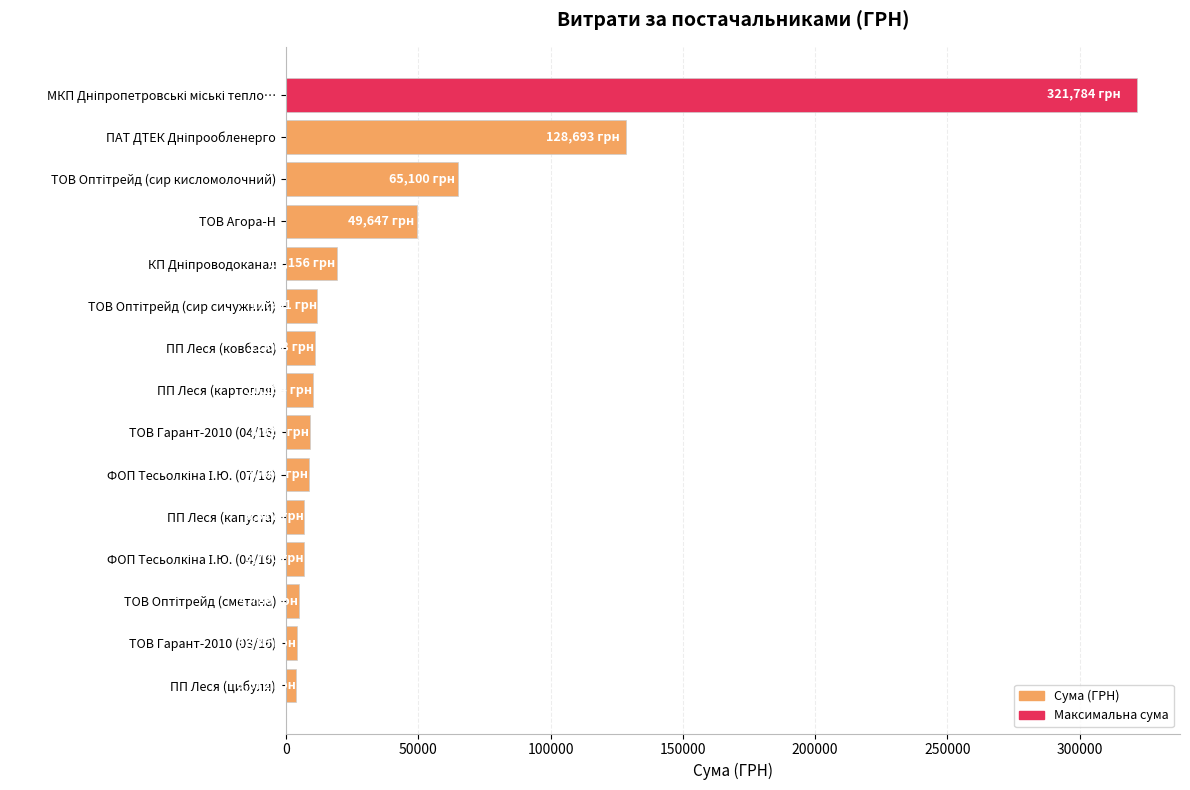

What is the label of the 5th bar from the bottom?

ПП Леся (капуста)